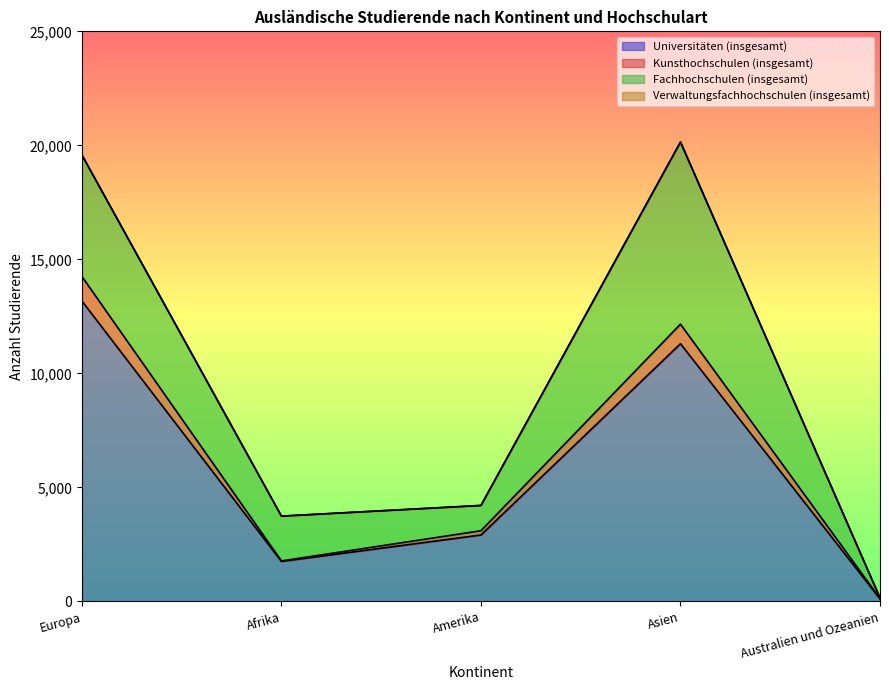

What is the total value across all series at Asien?

20146